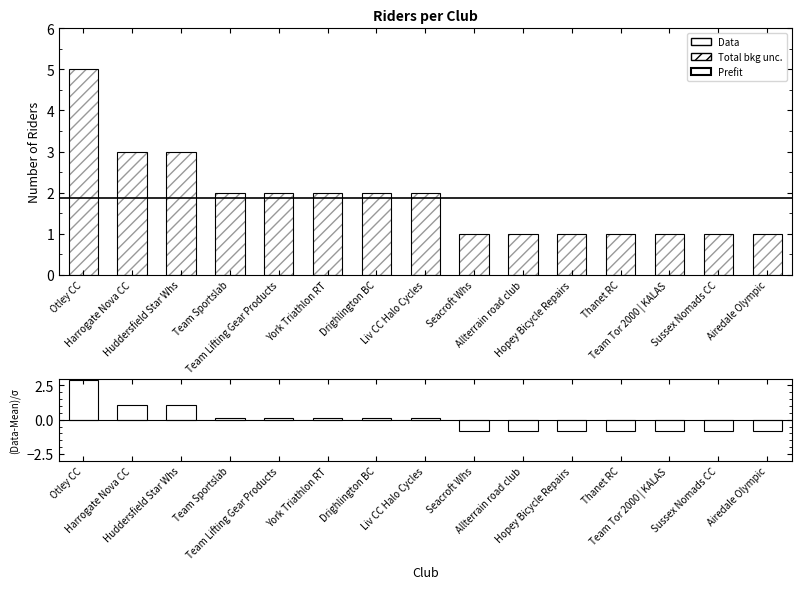

Is it true that the value at Team Sportslab is 2?

True